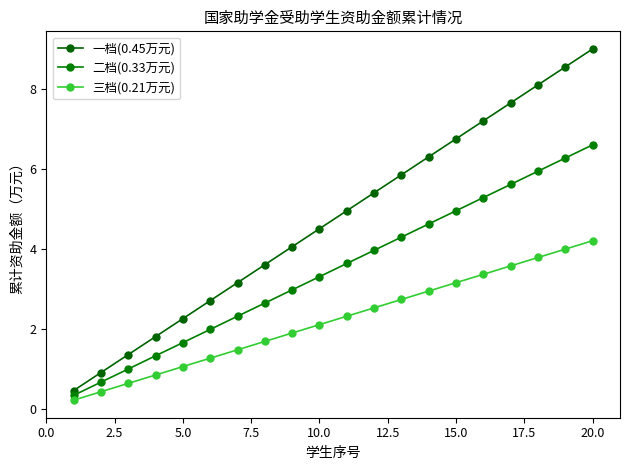

Is this an area chart (filled region under the line)?

No